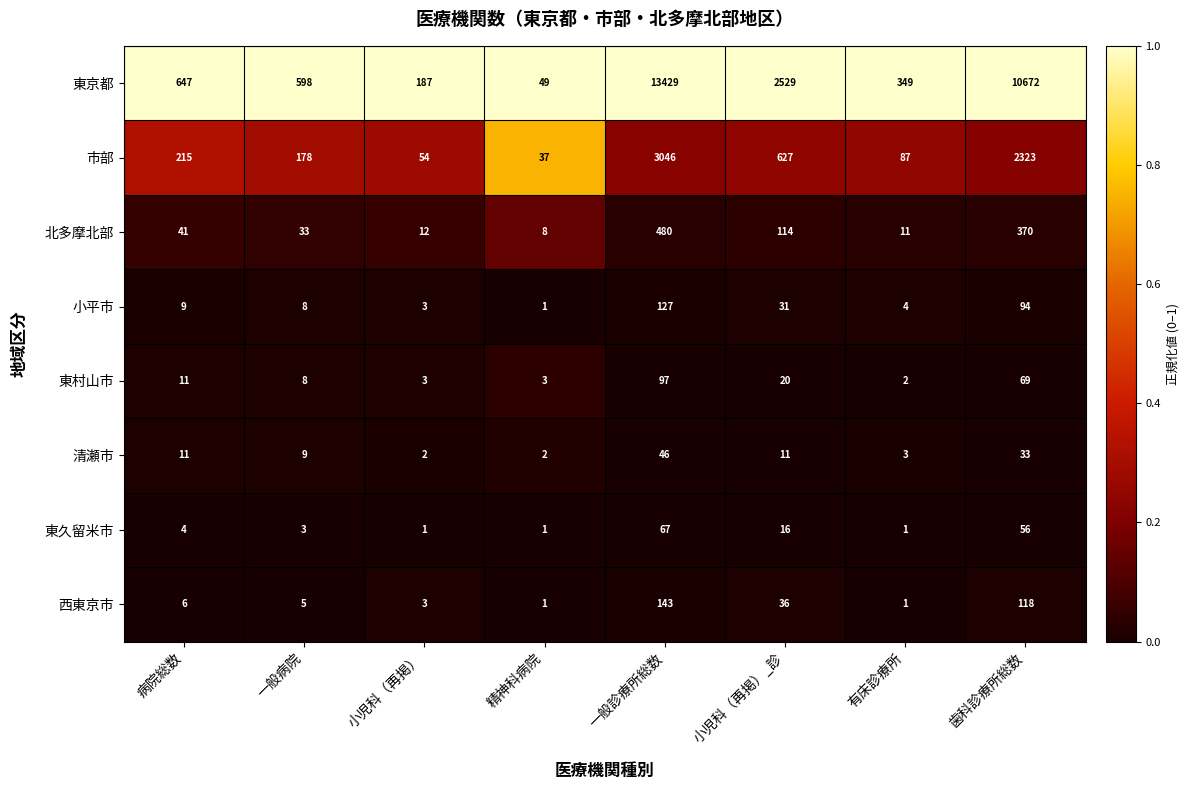

Rank the categories by 市部 value from lowest to highest.

精神科病院, 小児科（再掲）, 有床診療所, 一般病院, 病院総数, 小児科（再掲）_診, 歯科診療所総数, 一般診療所総数